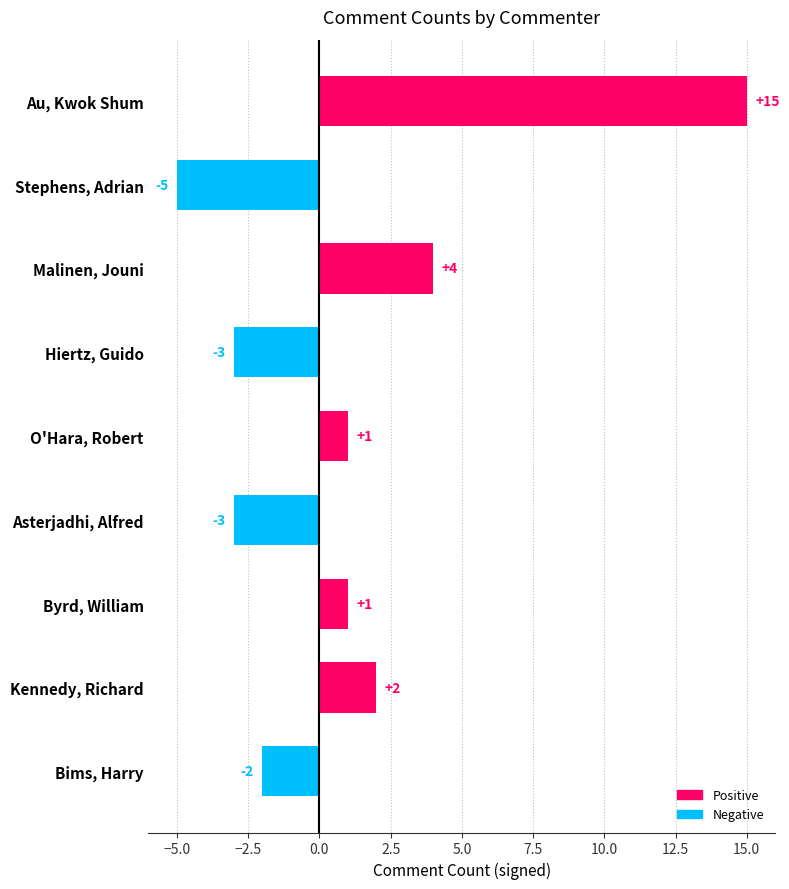

What is the difference between the maximum and minimum values?

20